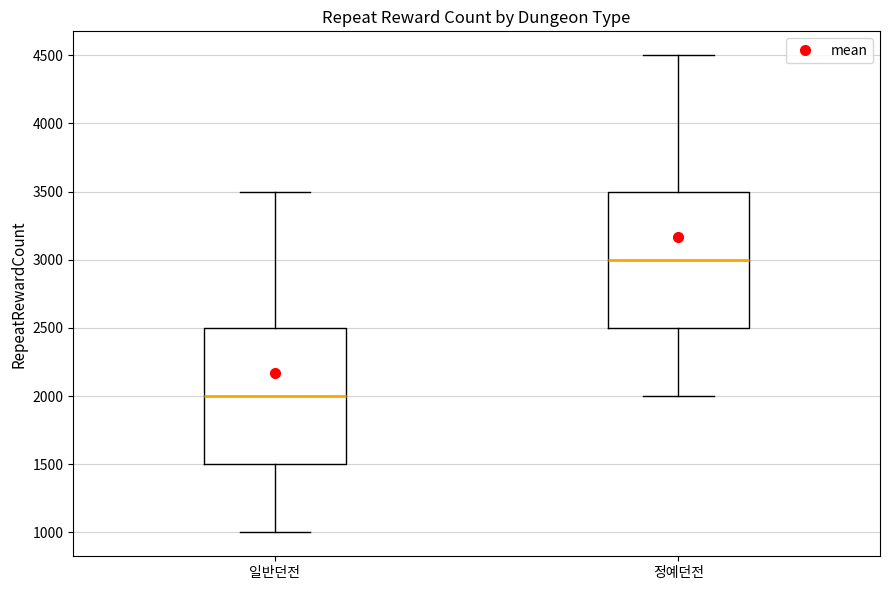

Where does the median line of the box for 일반던전 sit on the y-axis? The values are not printed on the chart, so give them approximately, as read against the axis.

2000